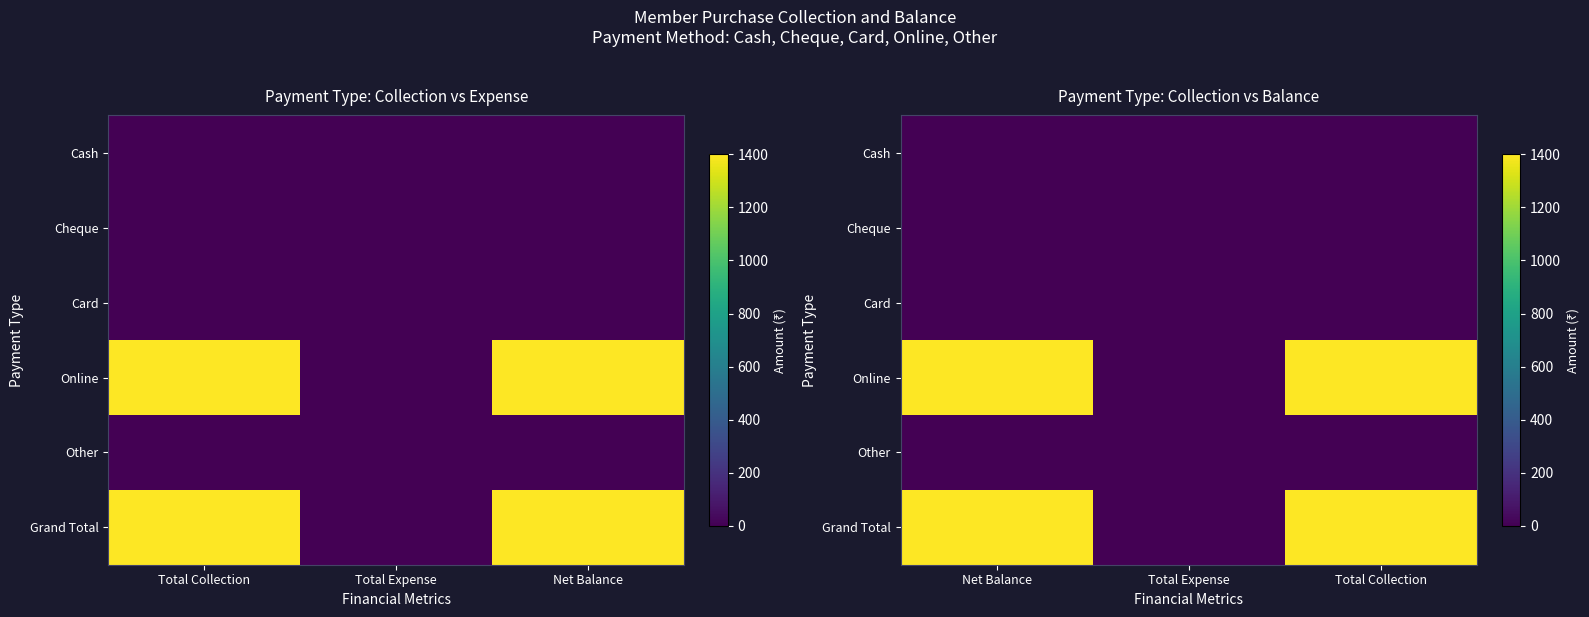

Which series has the largest total across all categories?

Online